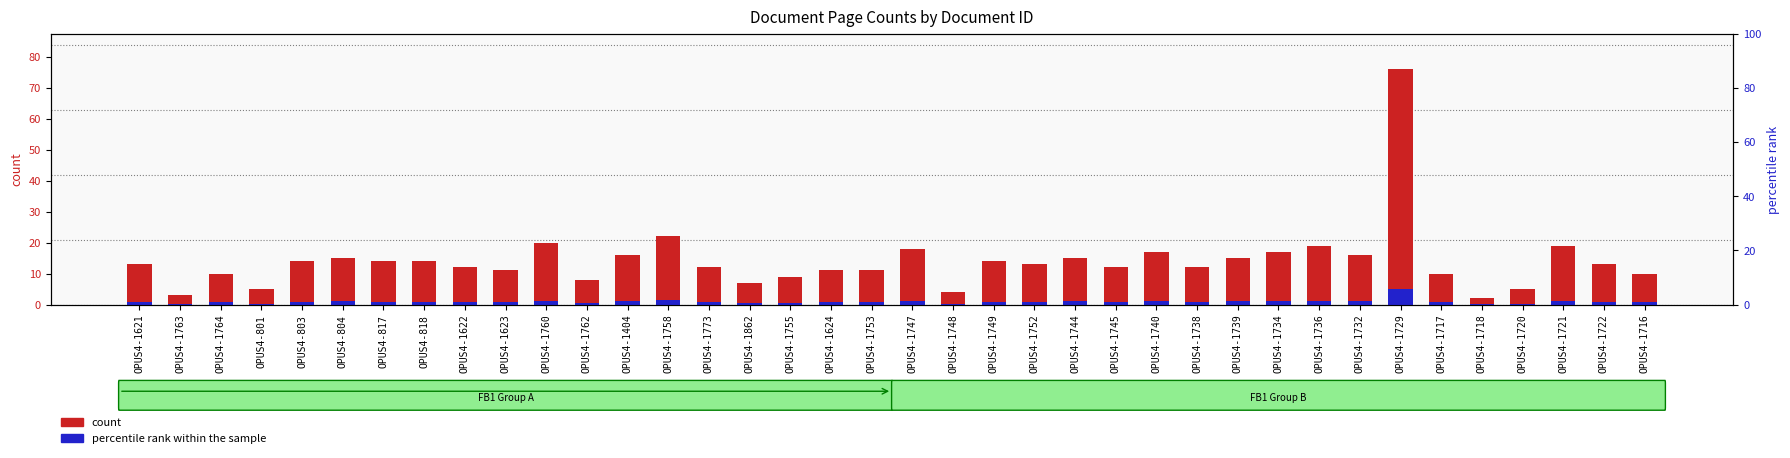

What position from the right is OPUS4-1764?

36